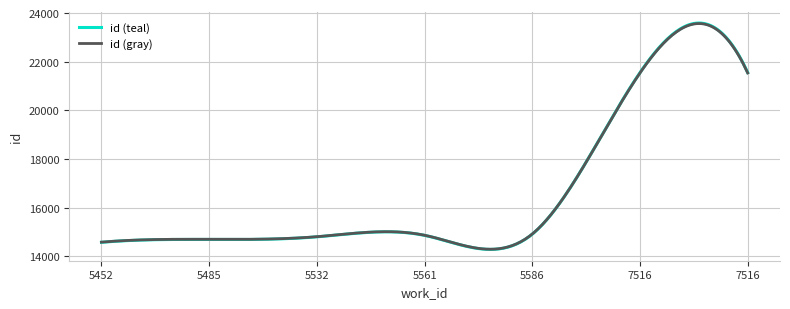

What is the smallest value displayed?

14282.2